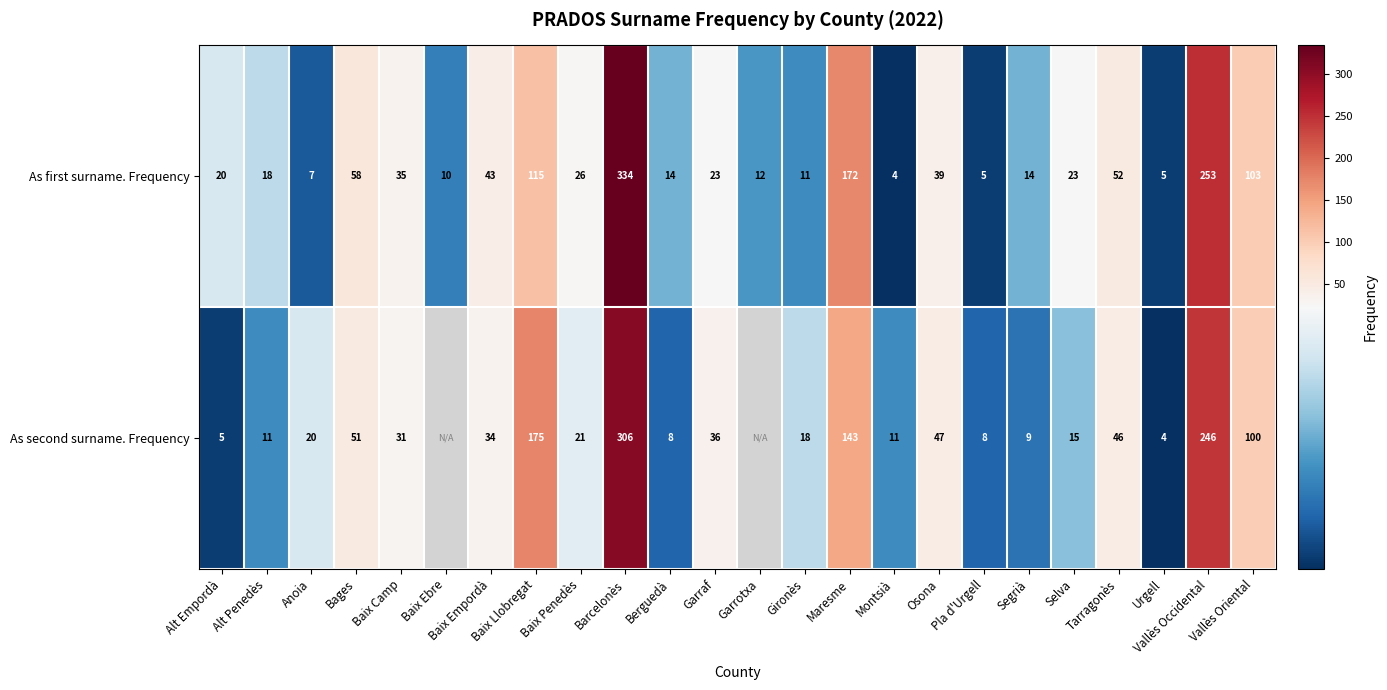

What is the greatest value displayed?

334.0